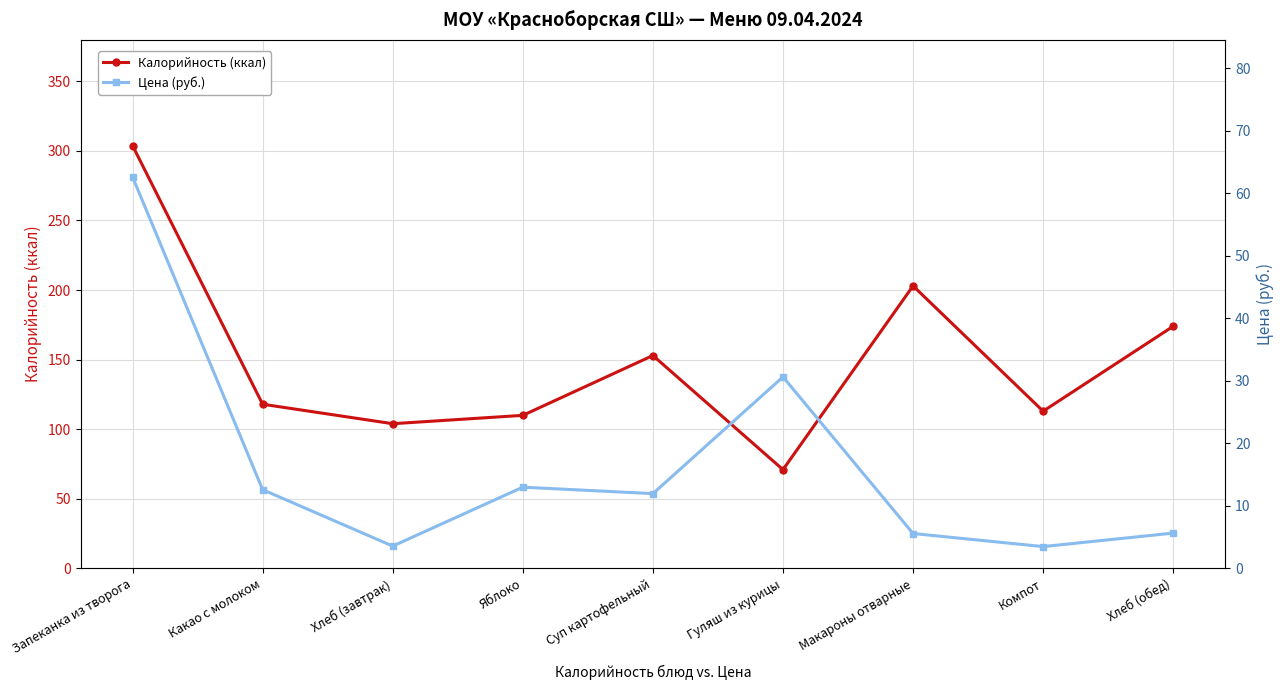

Rank the categories by Калорийность (ккал) value from highest to lowest.

Запеканка из творога, Макароны отварные, Хлеб (обед), Суп картофельный, Какао с молоком, Компот, Яблоко, Хлеб (завтрак), Гуляш из курицы